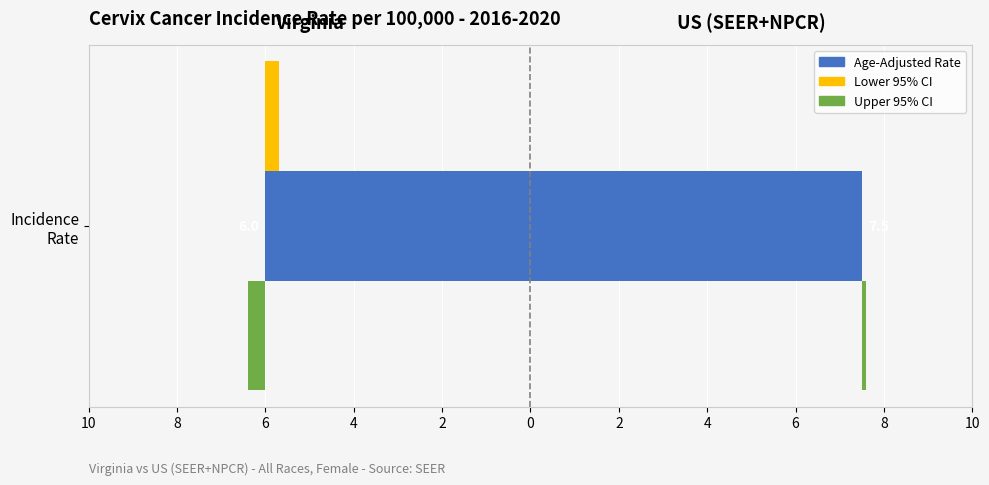

What is the spread (max minus min) of values at Virginia?

0.7